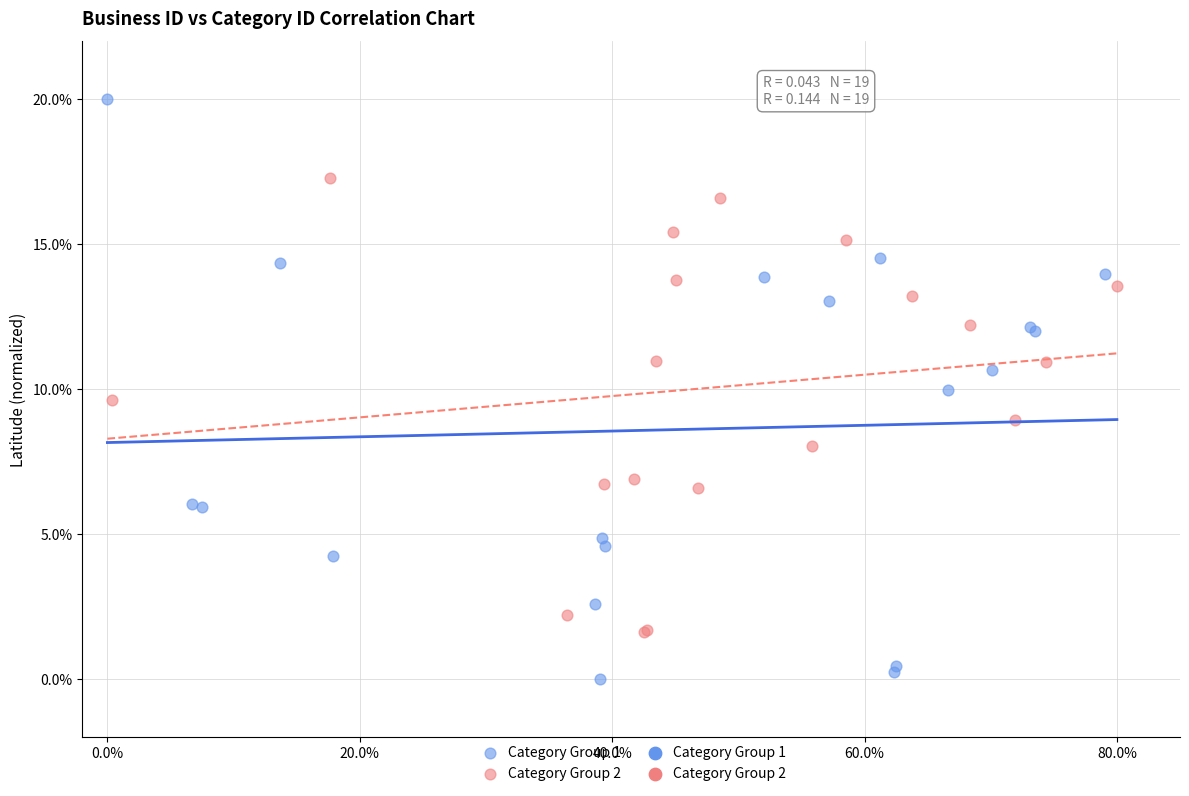

Which series has the largest Y range (max minus min)?

Category Group 1